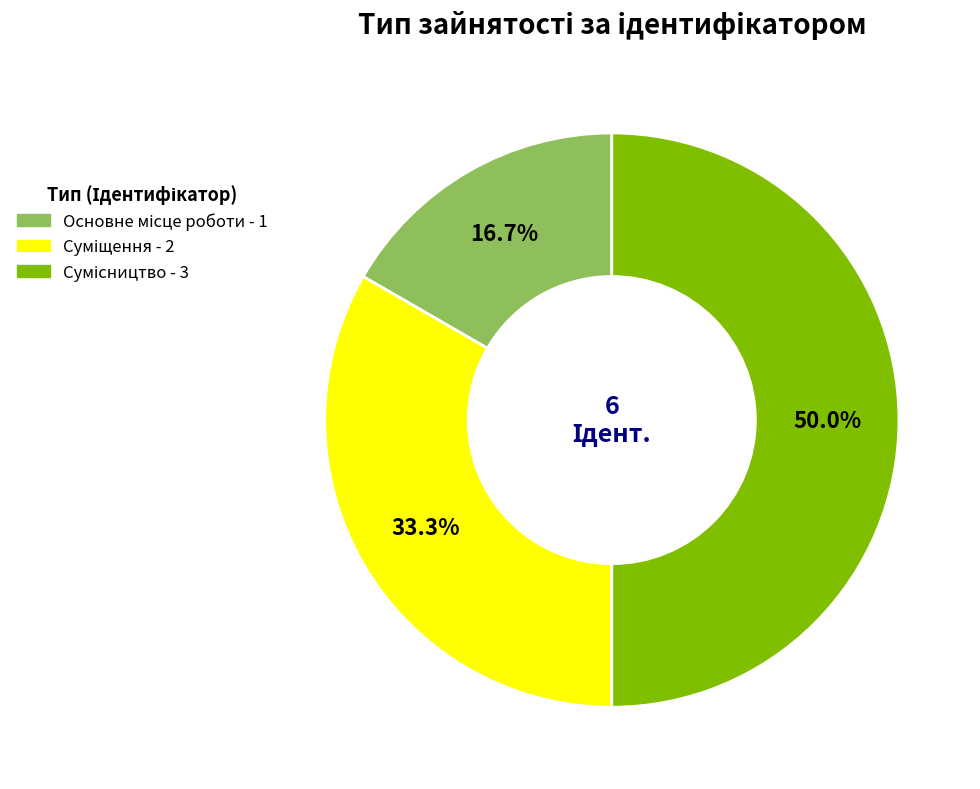

Does Суміщення represent more than half of the total?

No